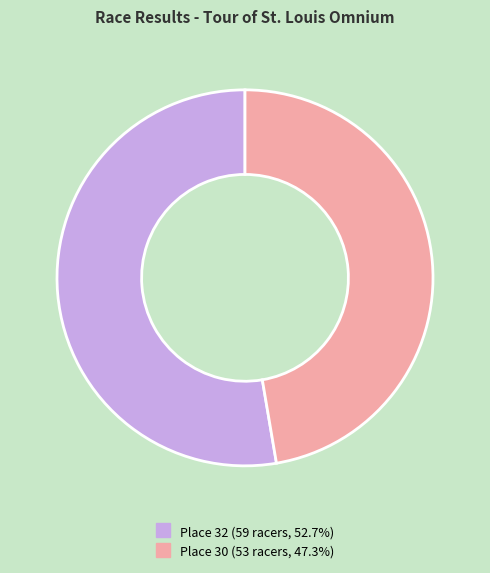

Rank the categories by value from lowest to highest.

Place 30, Place 32